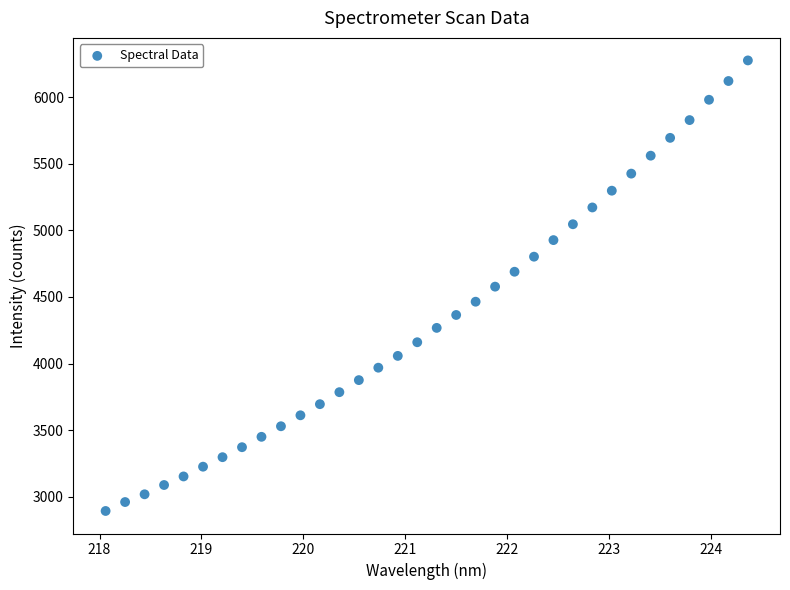

What is the range of X values (max minus min)?

6.3